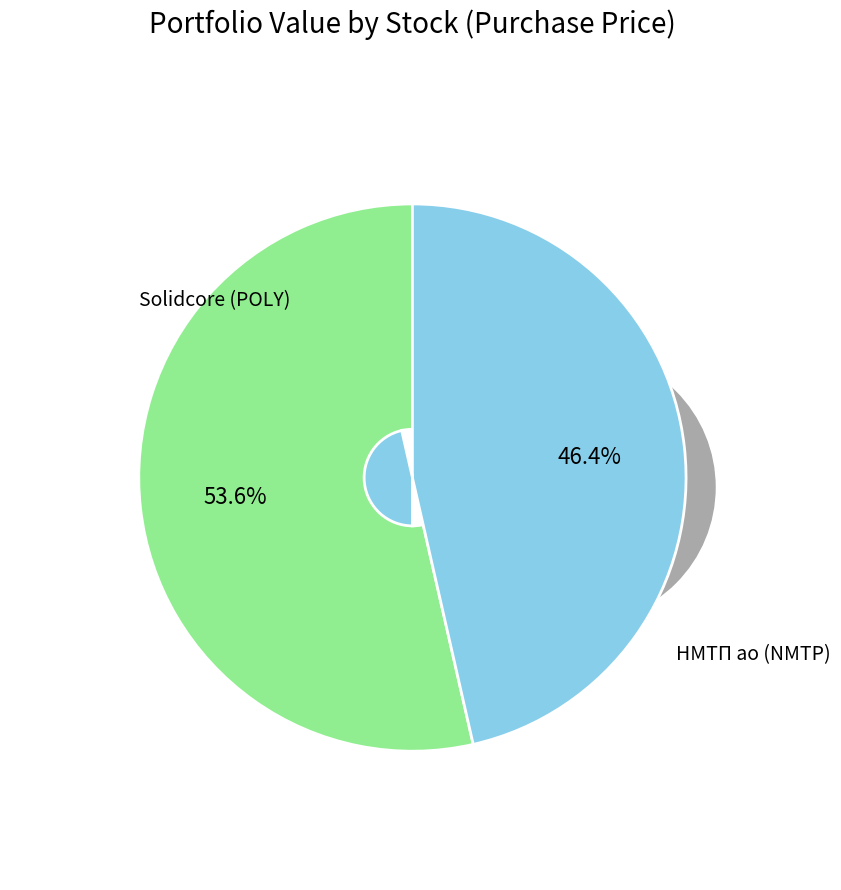

Which has a higher value, Solidcore (POLY) or НМТП ао (NMTP)?

Solidcore (POLY)